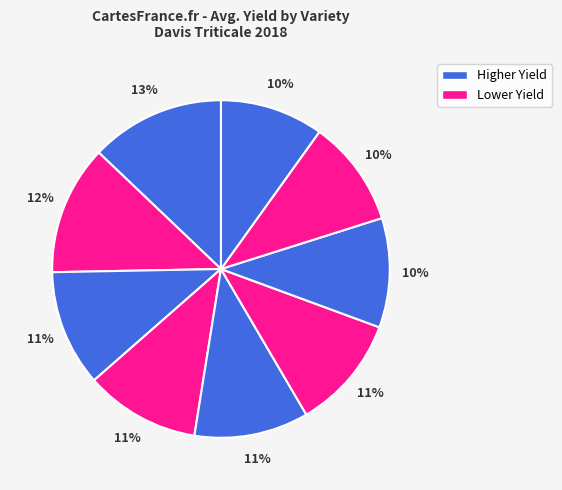

How many segments does this pie chart have?

9